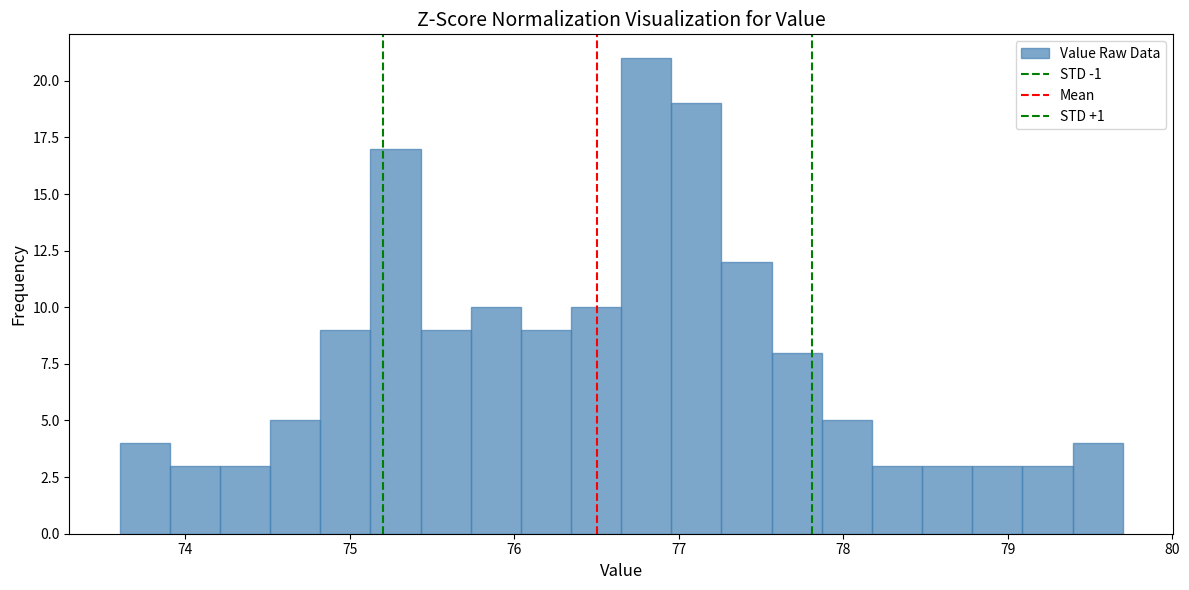

Read against the x-axis, roughly where is the centre of the tallest bar?

76.8